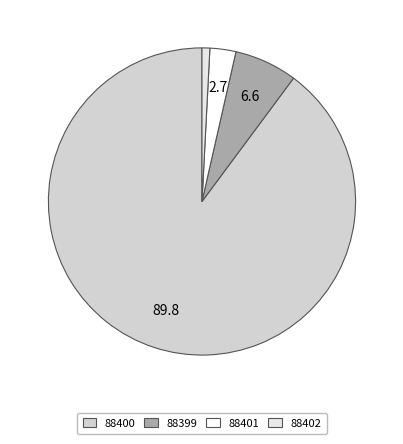

Is the sum of 88400 and 88399 greater than half?

Yes